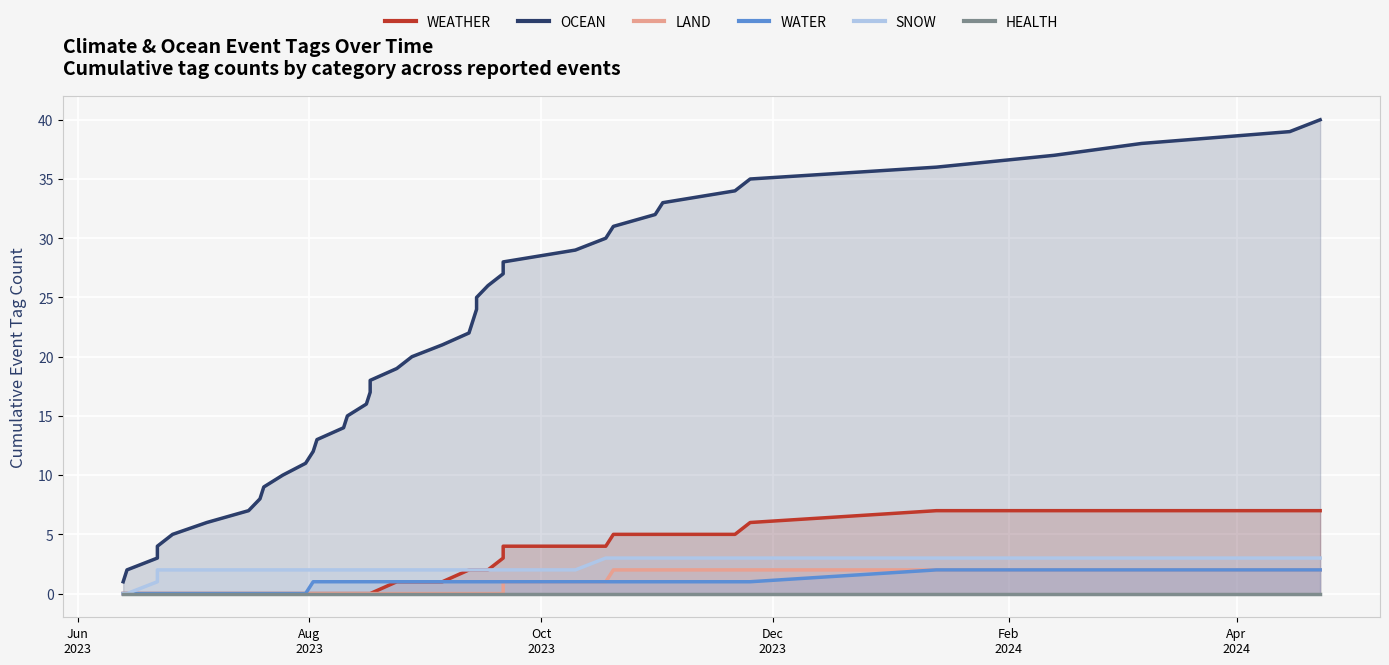

Which series has the largest total across all categories?

OCEAN